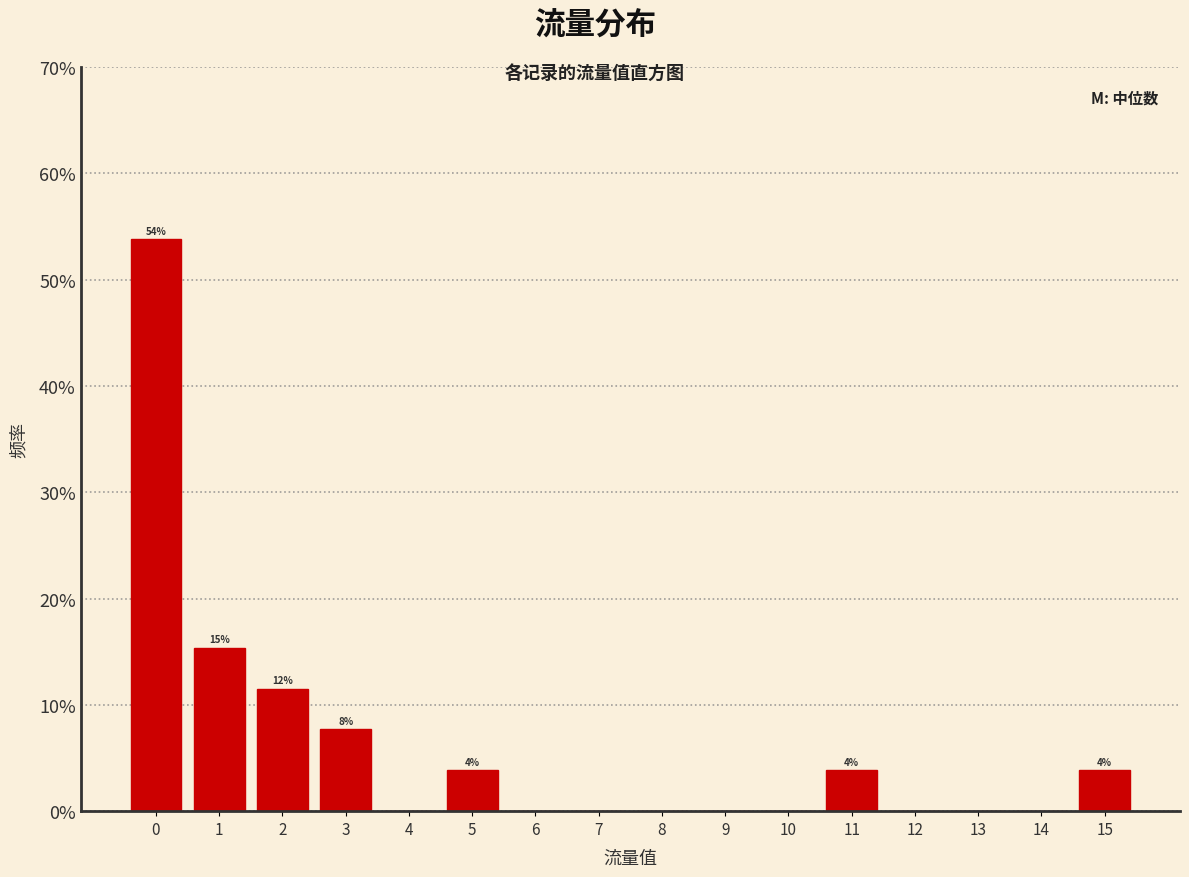

Over which range of the x-axis is the bar tallest?

-0.5 to 0.5